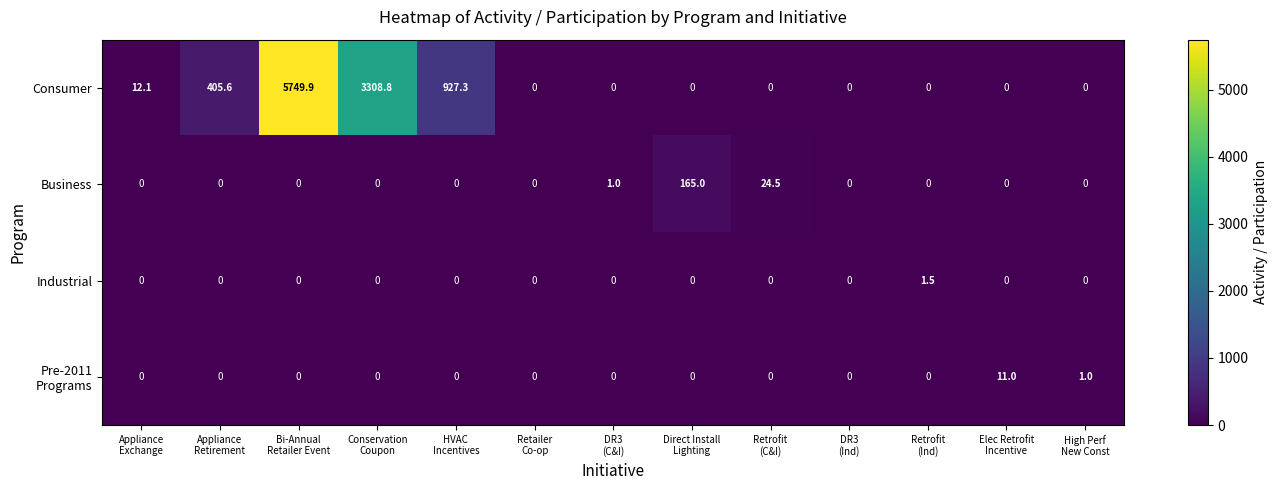

Which series has the largest range (max minus min)?

Consumer